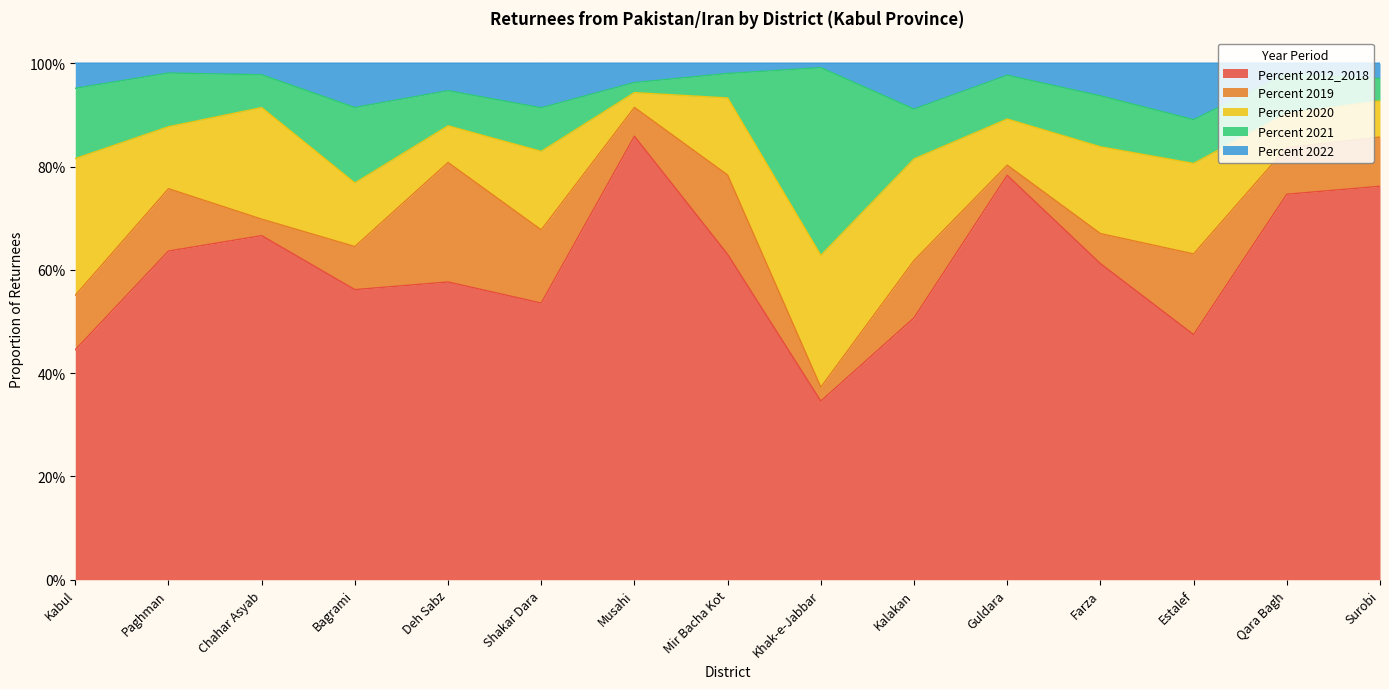

Reading left to right, list all the values displayed in this chart.

Percent 2012_2018: Kabul=0.4	Paghman=0.6	Chahar Asyab=0.7	Bagrami=0.6	Deh Sabz=0.6	Shakar Dara=0.5	Musahi=0.9	Mir Bacha Kot=0.6	Khak-e-Jabbar=0.3	Kalakan=0.5	Guldara=0.8	Farza=0.6	Estalef=0.5	Qara Bagh=0.7	Surobi=0.8
Percent 2019: Kabul=0.1	Paghman=0.1	Chahar Asyab=0.0	Bagrami=0.1	Deh Sabz=0.2	Shakar Dara=0.1	Musahi=0.1	Mir Bacha Kot=0.2	Khak-e-Jabbar=0.0	Kalakan=0.1	Guldara=0.0	Farza=0.1	Estalef=0.2	Qara Bagh=0.1	Surobi=0.1
Percent 2020: Kabul=0.3	Paghman=0.1	Chahar Asyab=0.2	Bagrami=0.1	Deh Sabz=0.1	Shakar Dara=0.2	Musahi=0.0	Mir Bacha Kot=0.1	Khak-e-Jabbar=0.3	Kalakan=0.2	Guldara=0.1	Farza=0.2	Estalef=0.2	Qara Bagh=0.1	Surobi=0.1
Percent 2021: Kabul=0.1	Paghman=0.1	Chahar Asyab=0.1	Bagrami=0.1	Deh Sabz=0.1	Shakar Dara=0.1	Musahi=0.0	Mir Bacha Kot=0.0	Khak-e-Jabbar=0.4	Kalakan=0.1	Guldara=0.1	Farza=0.1	Estalef=0.1	Qara Bagh=0.1	Surobi=0.0
Percent 2022: Kabul=0.0	Paghman=0.0	Chahar Asyab=0.0	Bagrami=0.1	Deh Sabz=0.1	Shakar Dara=0.1	Musahi=0.0	Mir Bacha Kot=0.0	Khak-e-Jabbar=0.0	Kalakan=0.1	Guldara=0.0	Farza=0.1	Estalef=0.1	Qara Bagh=0.0	Surobi=0.0